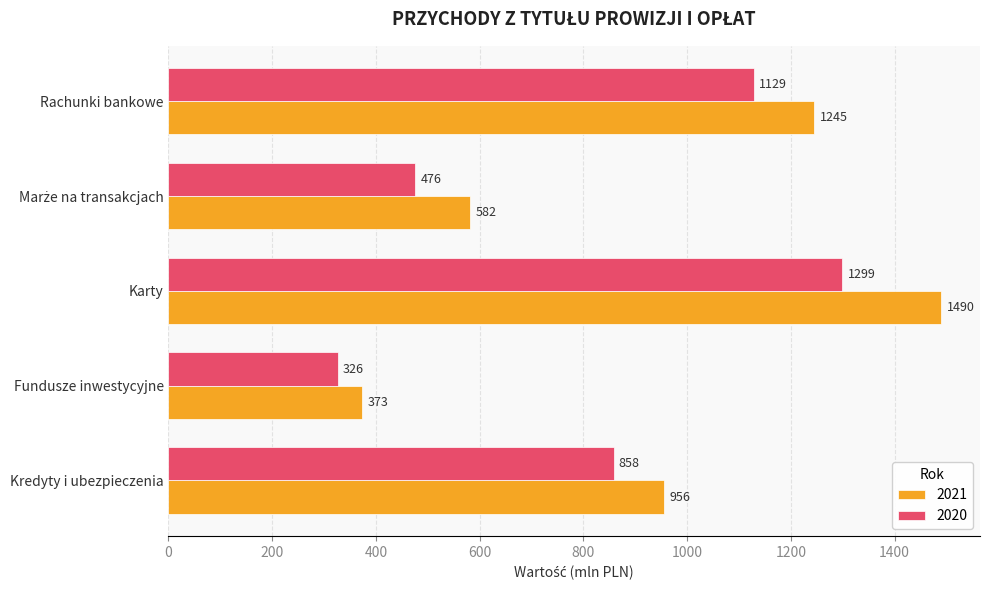

Which series has the largest total across all categories?

2021